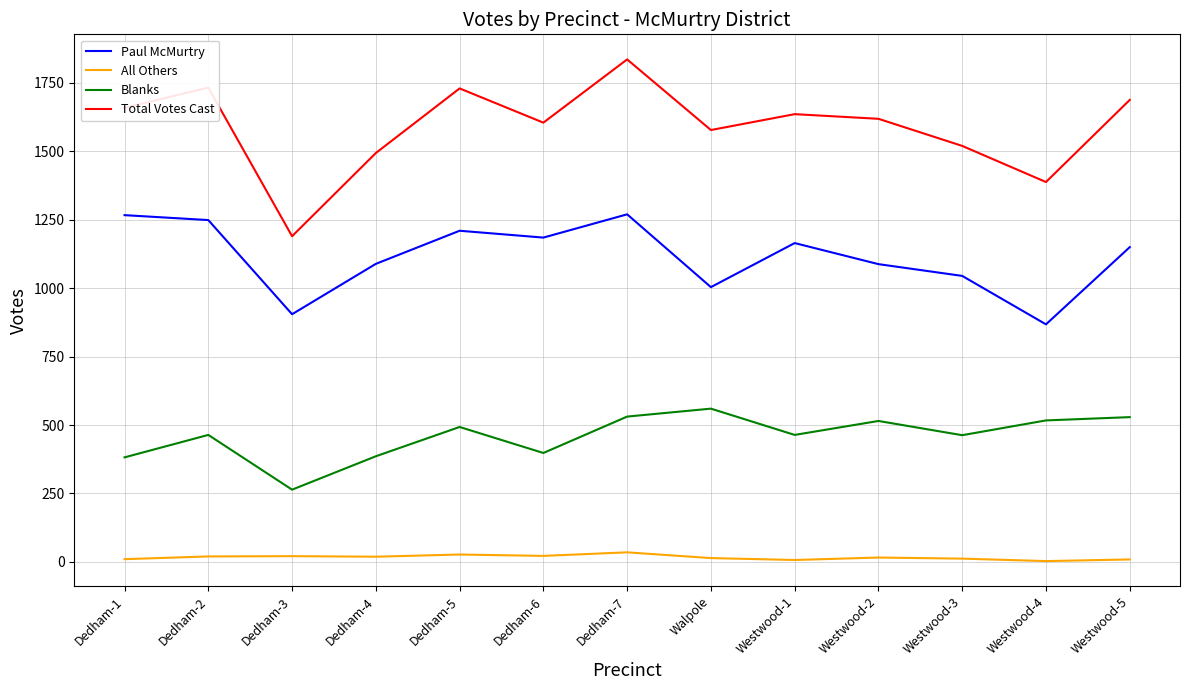

At which category does Blanks reach its first local peak?

Dedham-2